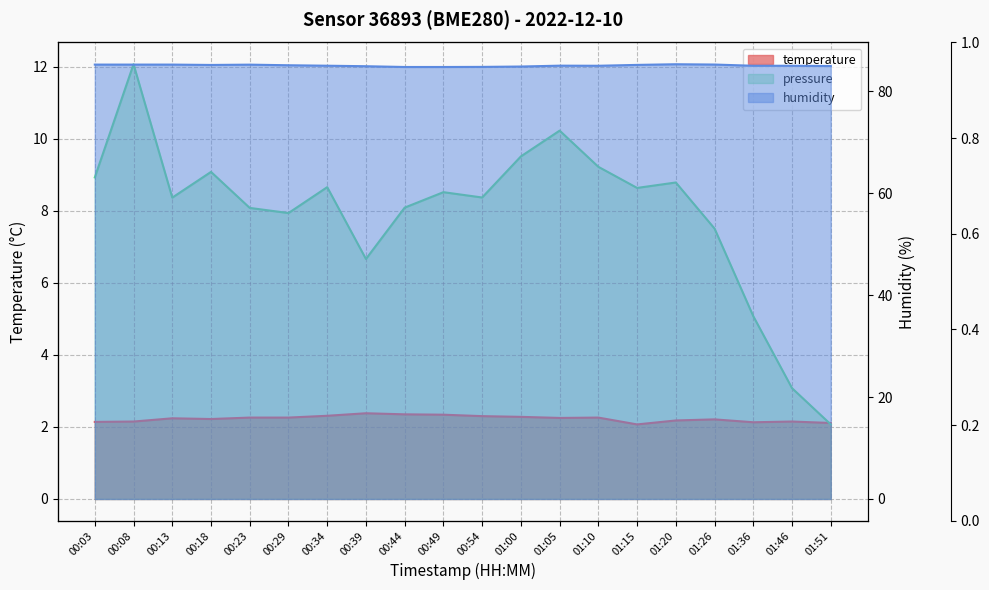

Reading right to left, what are all the values shown in this chart?

temperature: 01:51=2.1	01:46=2.1	01:36=2.1	01:26=2.2	01:20=2.2	01:15=2.1	01:10=2.3	01:05=2.2	01:00=2.3	00:54=2.3	00:49=2.3	00:44=2.4	00:39=2.4	00:34=2.3	00:29=2.3	00:23=2.3	00:18=2.2	00:13=2.2	00:08=2.1	00:03=2.1
humidity: 01:51=84.9	01:46=85.0	01:36=85.0	01:26=85.2	01:20=85.3	01:15=85.1	01:10=85.0	01:05=85.0	01:00=84.8	00:54=84.7	00:49=84.7	00:44=84.7	00:39=84.9	00:34=85.0	00:29=85.1	00:23=85.2	00:18=85.1	00:13=85.2	00:08=85.2	00:03=85.2
pressure: 01:51=2.1	01:46=3.1	01:36=5.1	01:26=7.5	01:20=8.8	01:15=8.6	01:10=9.2	01:05=10.2	01:00=9.5	00:54=8.4	00:49=8.5	00:44=8.1	00:39=6.7	00:34=8.7	00:29=7.9	00:23=8.1	00:18=9.1	00:13=8.4	00:08=12.1	00:03=8.9